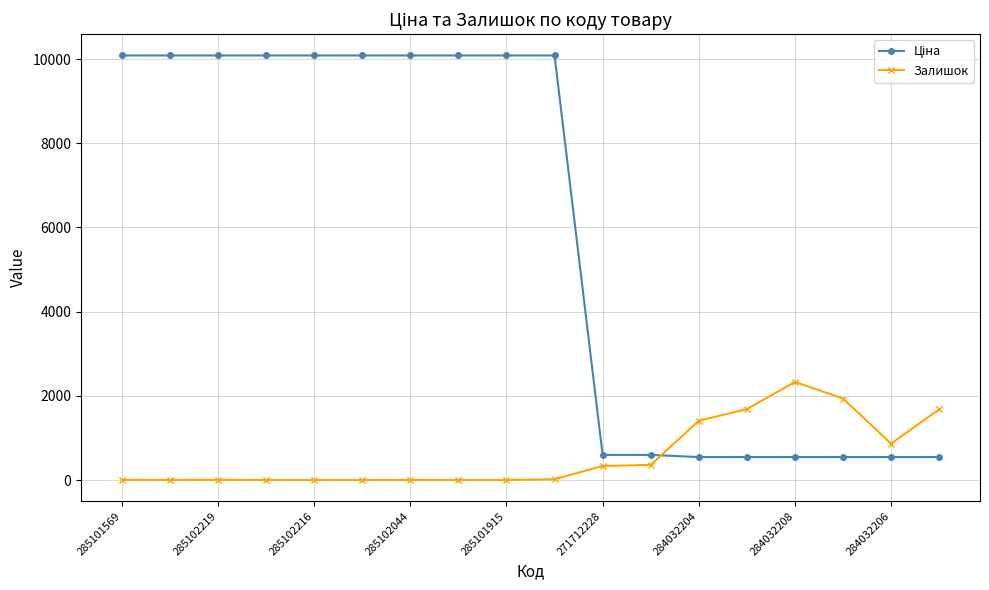

What is the highest value of the Залишок series?

2329.0